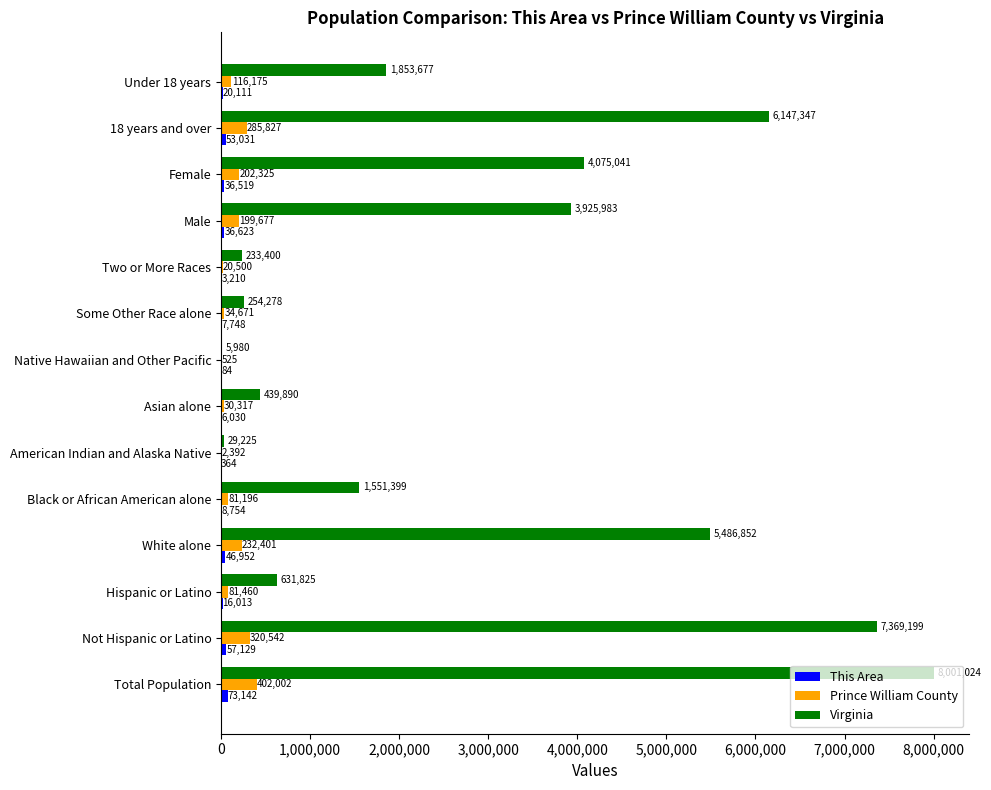

The Virginia series shows 1098224 at Hispanic or Latino. True or false?

False